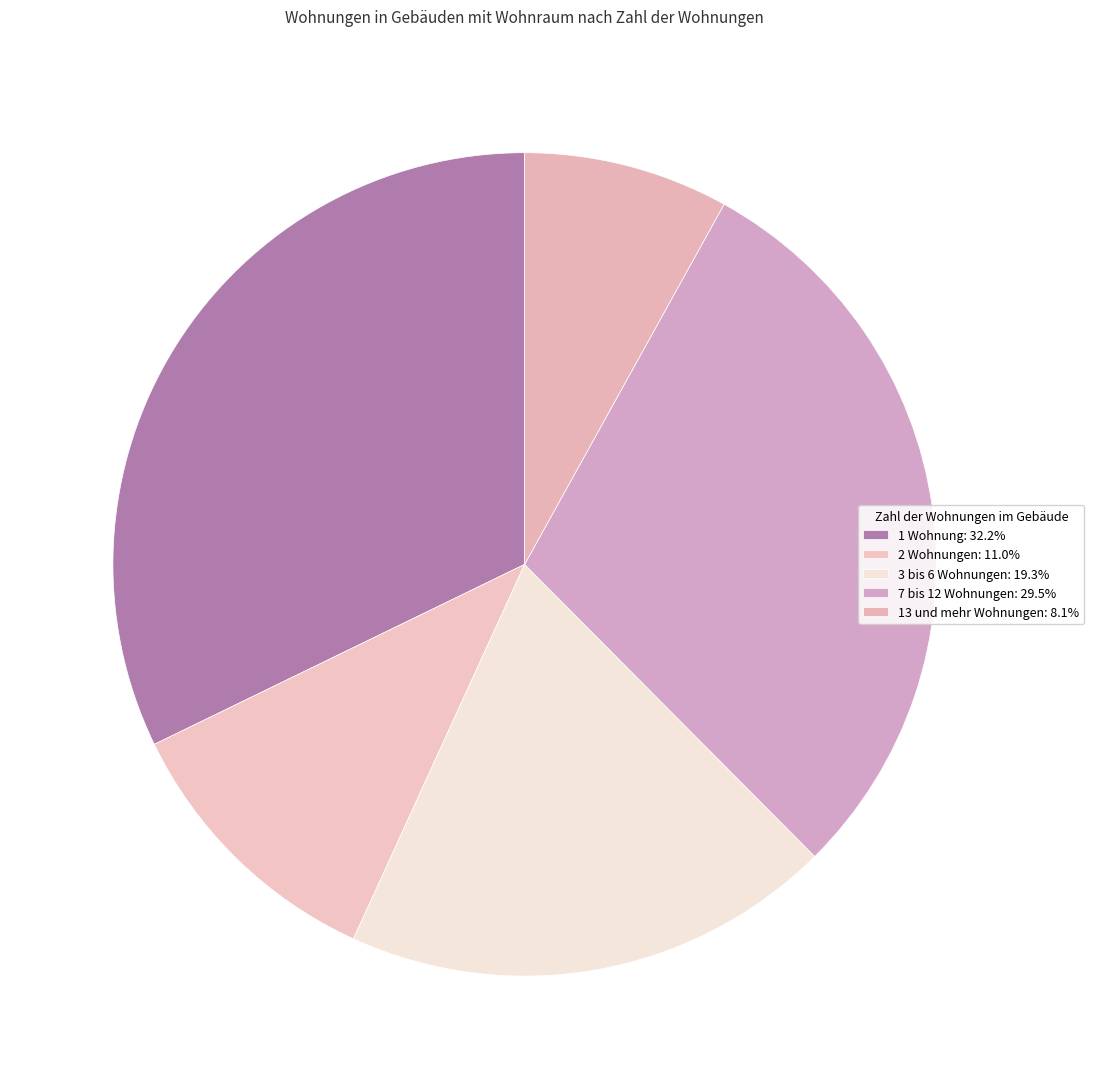

To the nearest percent, what percentage of the pie is 3 bis 6 Wohnungen?

19%